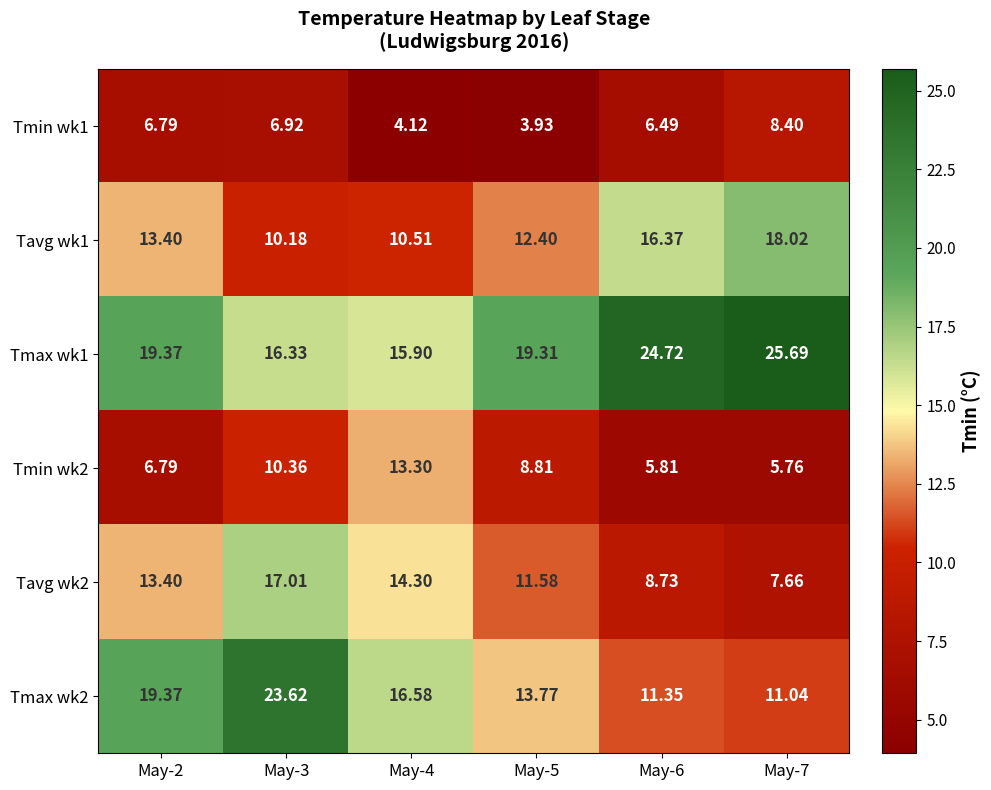

How many data points does each series have?

6